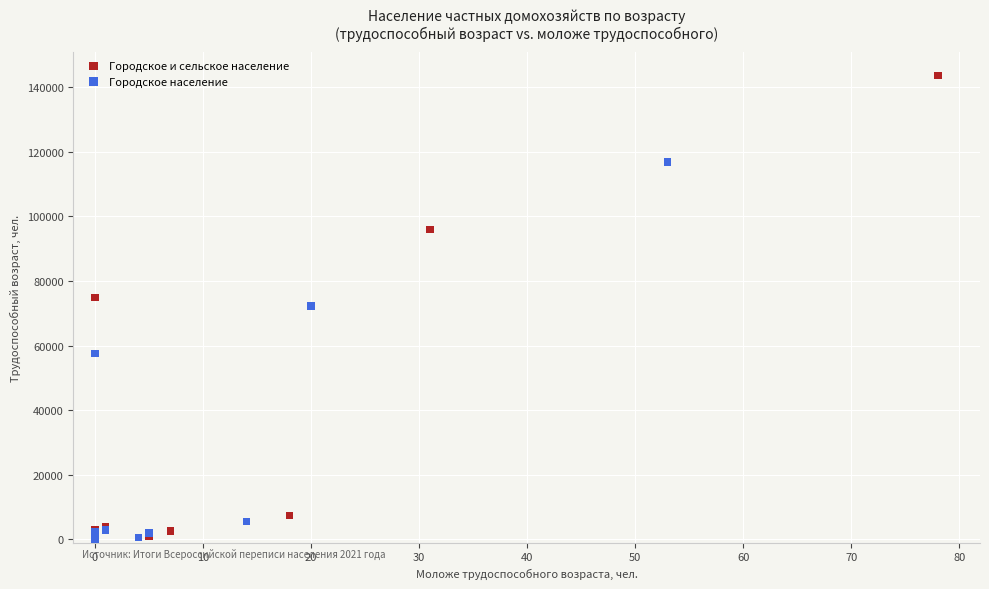

Which series has the largest Y range (max minus min)?

Городское и сельское население